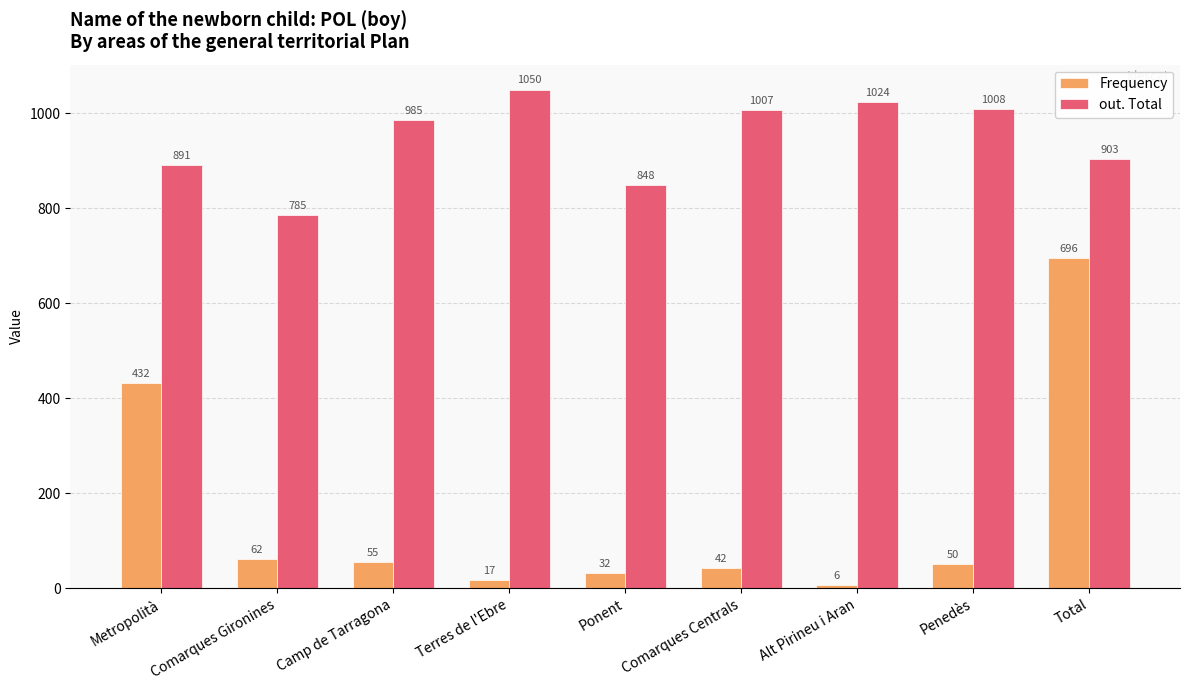

Reading right to left, what are all the values shown in this chart?

Frequency: Total=696	Penedès=50	Alt Pirineu i Aran=6	Comarques Centrals=42	Ponent=32	Terres de l'Ebre=17	Camp de Tarragona=55	Comarques Gironines=62	Metropolità=432
out. Total: Total=903	Penedès=1008	Alt Pirineu i Aran=1024	Comarques Centrals=1007	Ponent=848	Terres de l'Ebre=1050	Camp de Tarragona=985	Comarques Gironines=785	Metropolità=891